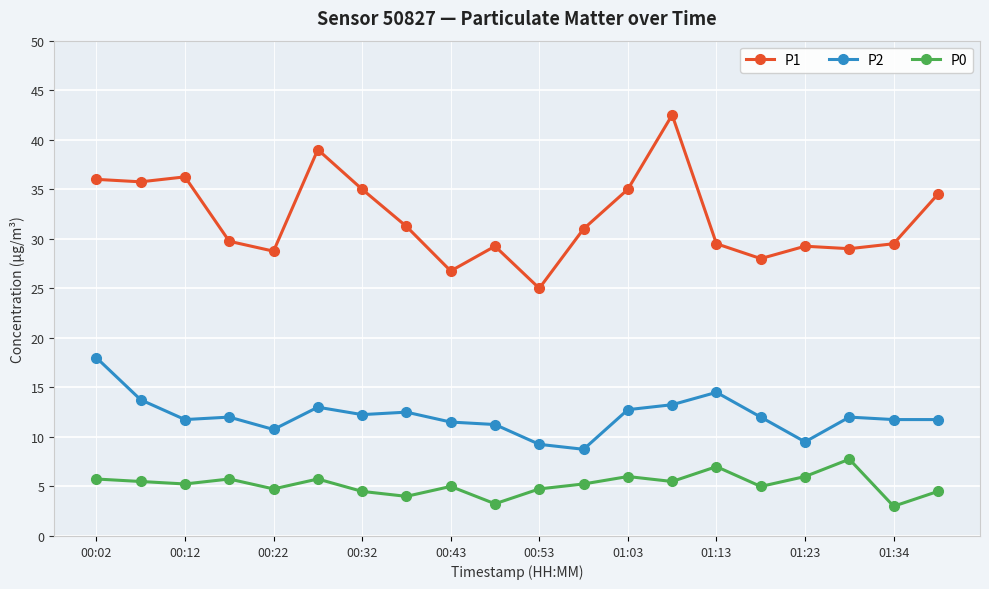

In P0, how many points are higher than both neighbors (excluding endpoints)?

6